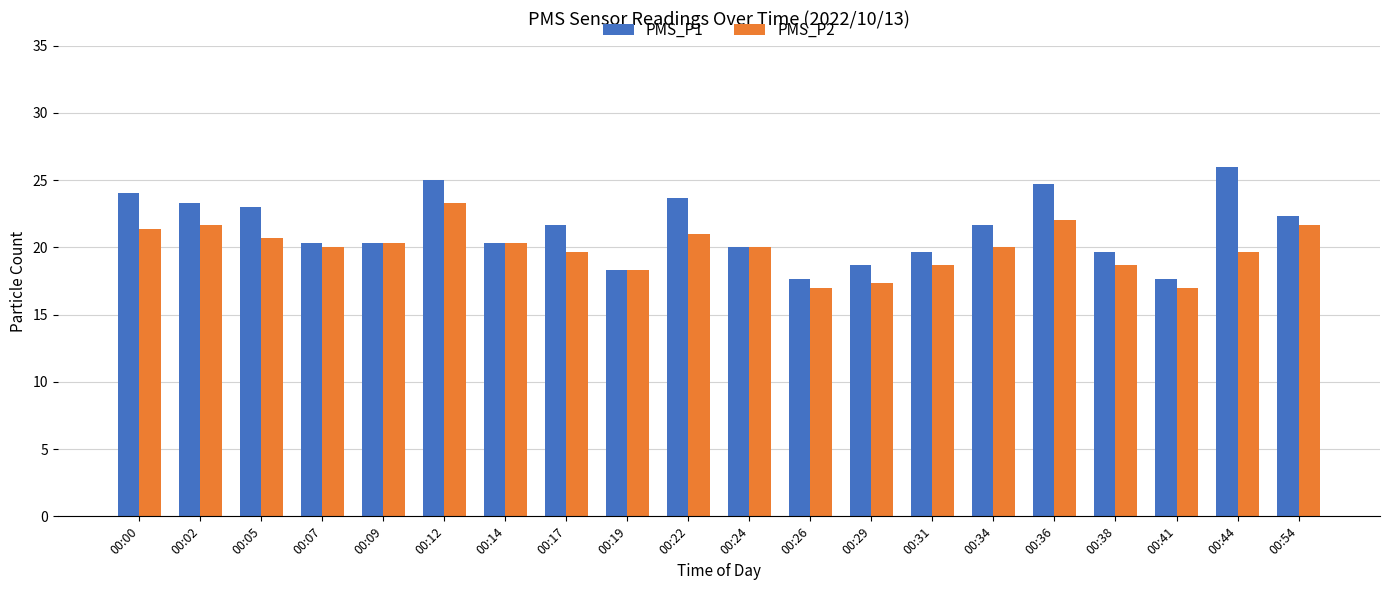

List the series in order of their peak value, highest first.

PMS_P1, PMS_P2